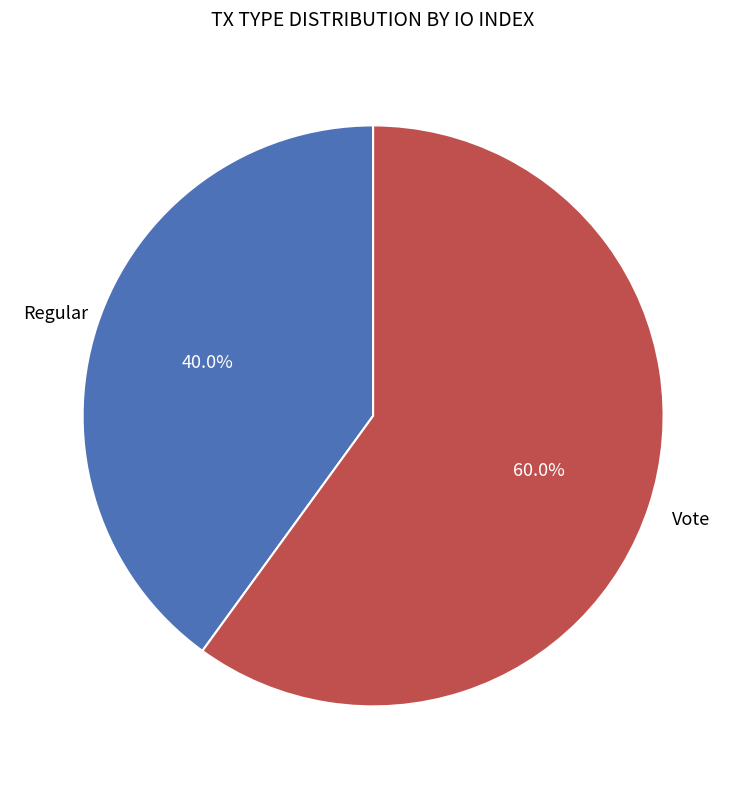

How many slices are in this pie chart?

2